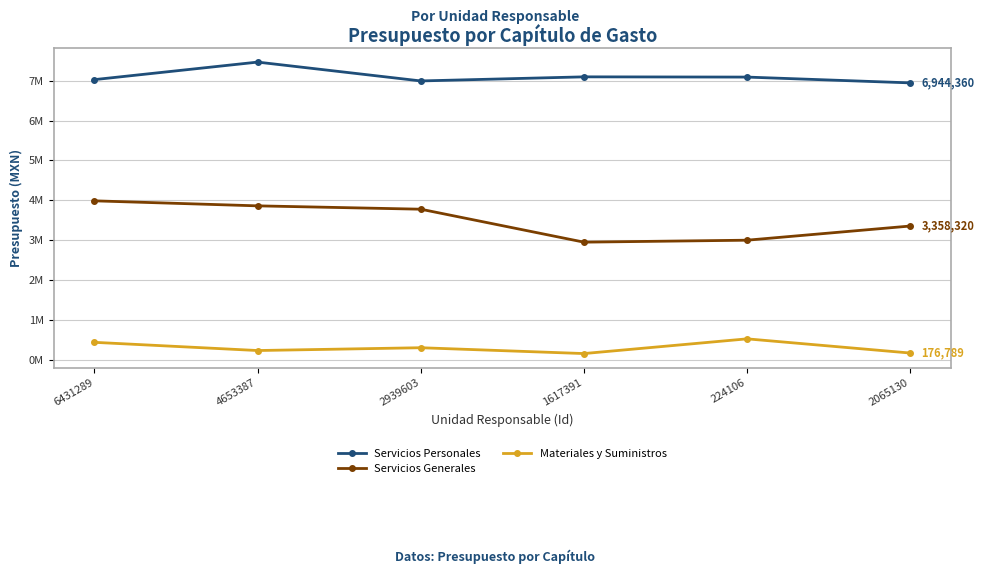

Where is the first local minimum for Servicios Personales?

2939603